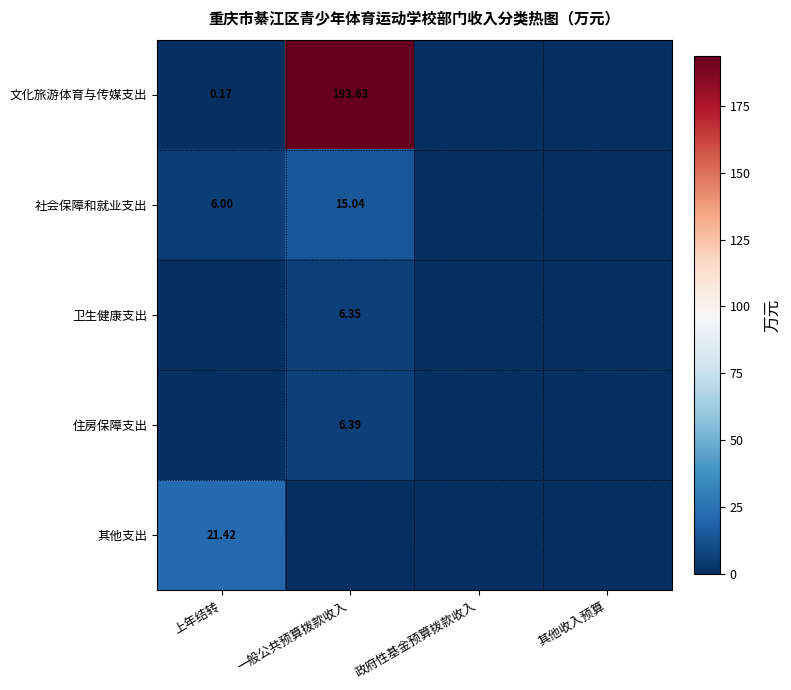

Where does the 社会保障和就业支出 series first go above 6?

一般公共预算拨款收入